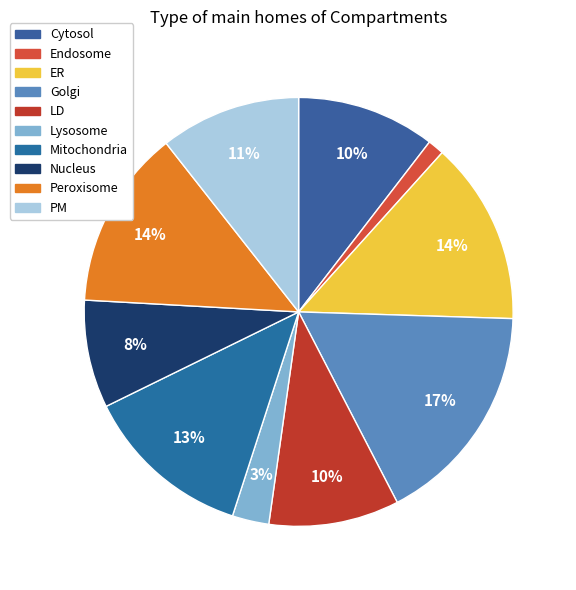

Combined, do Peroxisome and PM account for over 50%?

No